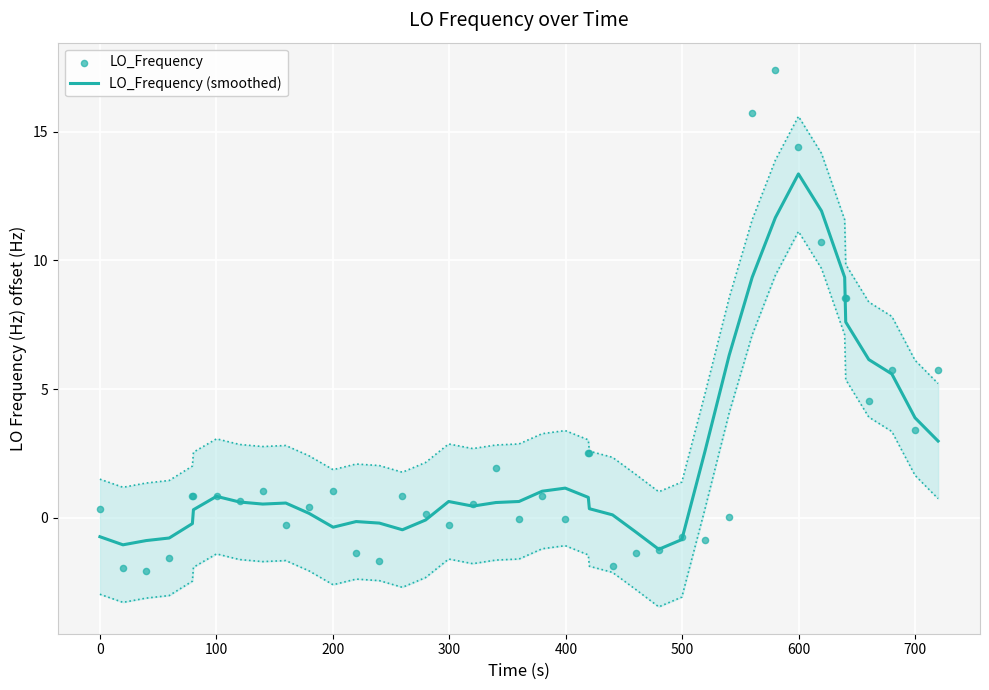

Which series has the largest total across all categories?

LO_Frequency